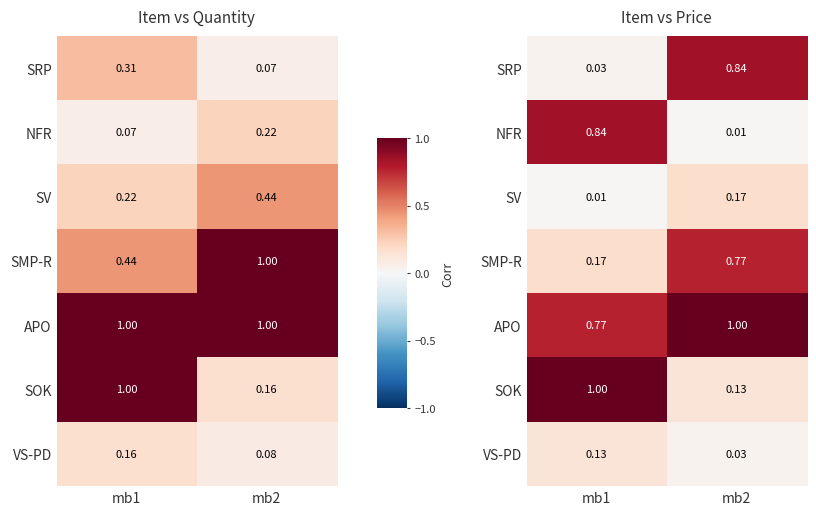

Where is VS-PD nearest to the value 0?

mb2